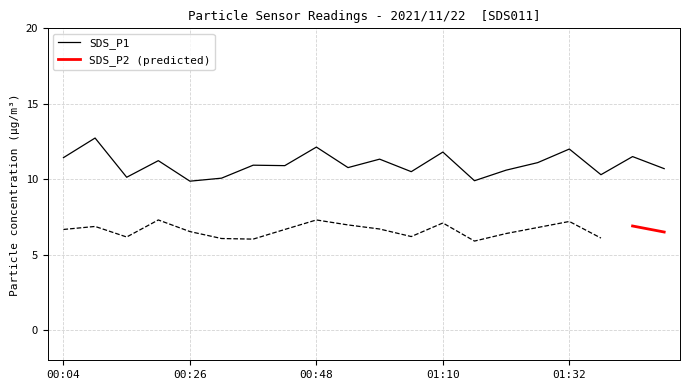

List the labels in order of value, smallest first.

00:26, 01:16, 00:32, 00:15, 01:37, 01:05, 01:21, 01:48, 00:54, 00:43, 00:37, 01:26, 00:21, 01:00, 00:04, 01:43, 01:10, 01:32, 00:48, 00:10